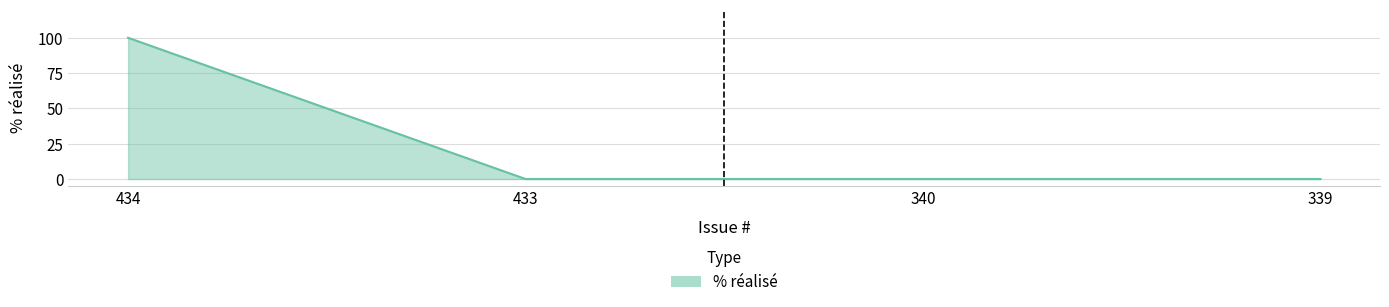

Reading left to right, transcribe all the data shown in this chart.

434=100	433=0	340=0	339=0